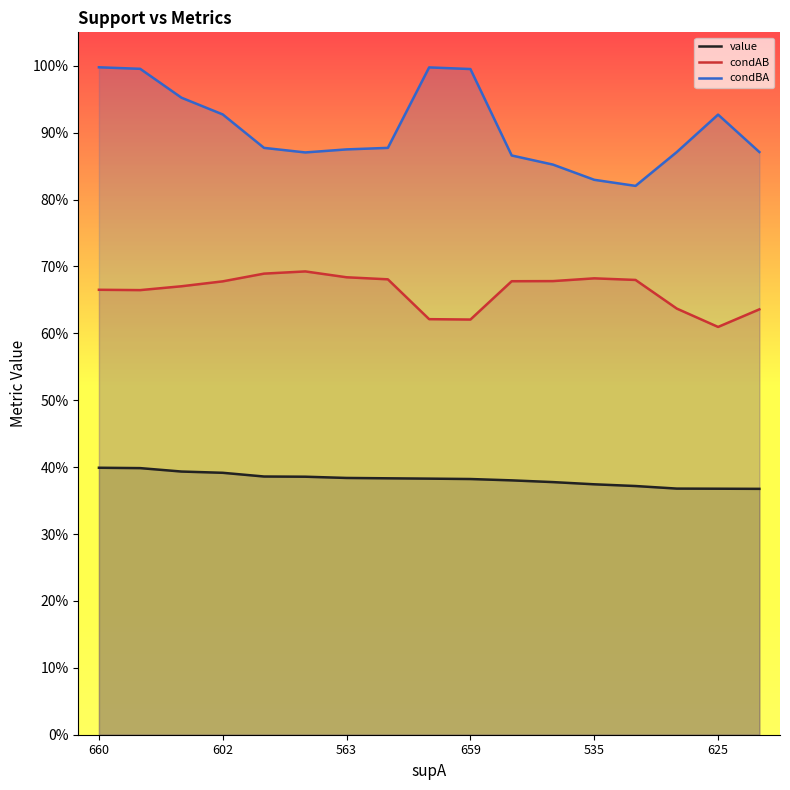

Reading right to left, what are all the values shown in this chart?

value: 0.4	0.4	0.4	0.4	0.4	0.4	0.4	0.4	0.4	0.4	0.4	0.4	0.4	0.4	0.4	0.4	0.4
condAB: 0.6	0.6	0.6	0.7	0.7	0.7	0.7	0.6	0.6	0.7	0.7	0.7	0.7	0.7	0.7	0.7	0.7
condBA: 0.9	0.9	0.9	0.8	0.8	0.9	0.9	1.0	1.0	0.9	0.9	0.9	0.9	0.9	1.0	1.0	1.0